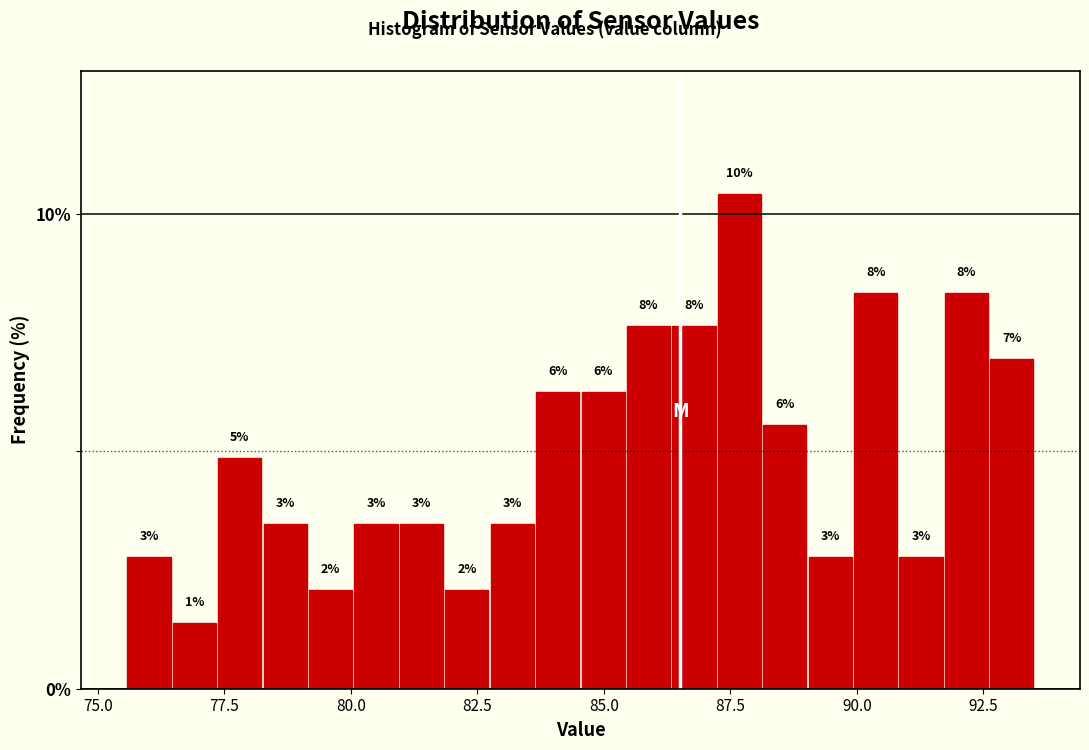

Around what value on the x-axis is the tallest bar? Give the approximate position of its centre, as read against the axis.

87.5